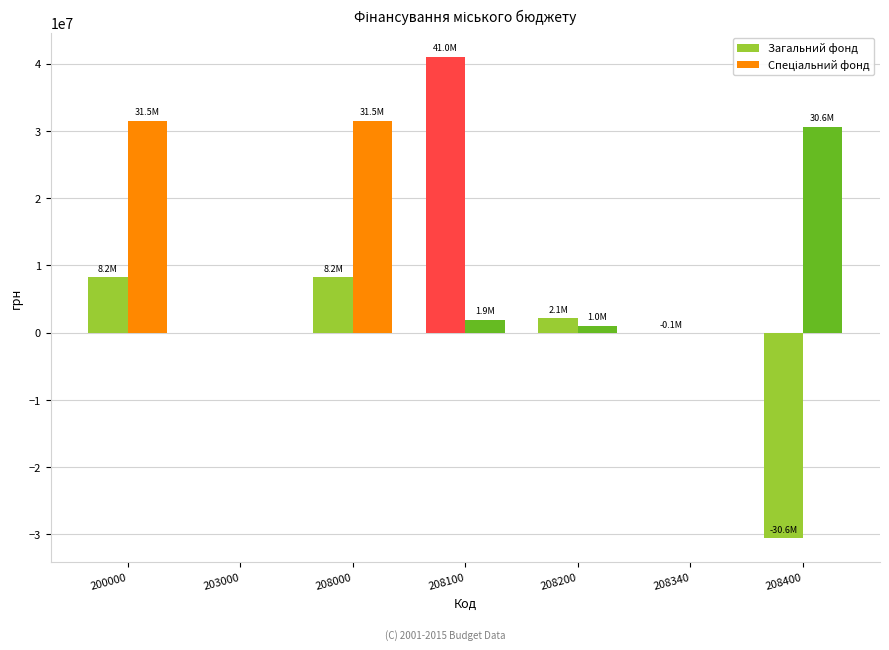

What is the sum of all Загальний фонд values?

28945002.9